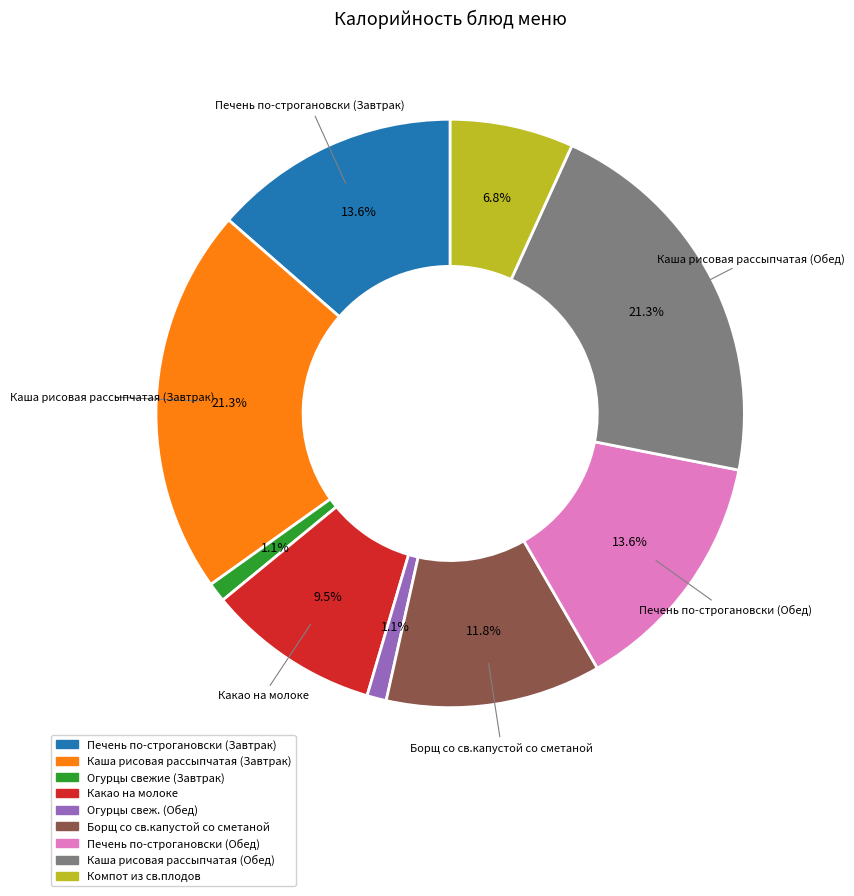

How many segments does this pie chart have?

9